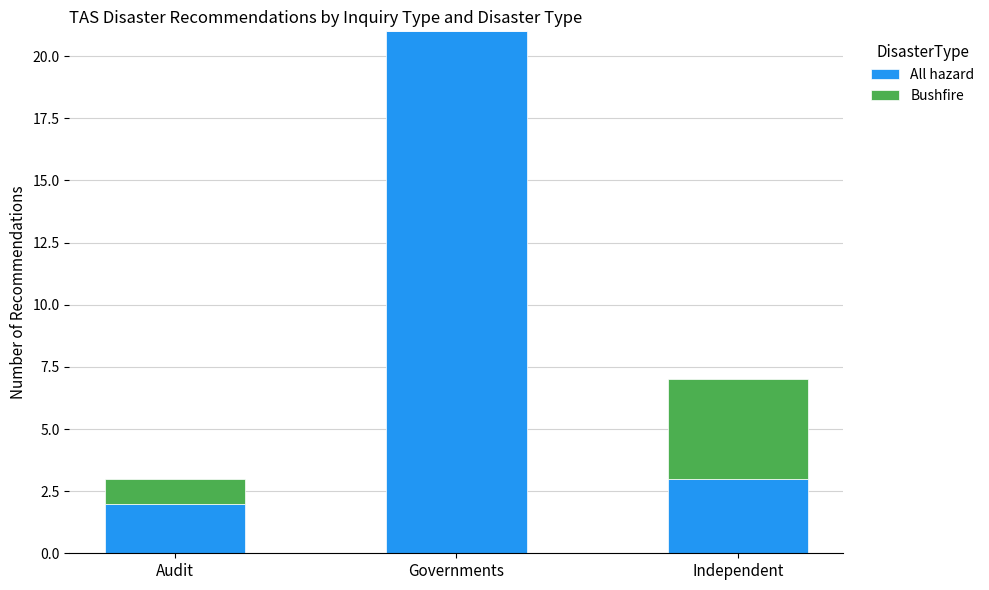

What are all the series names shown in the legend?

All hazard, Bushfire